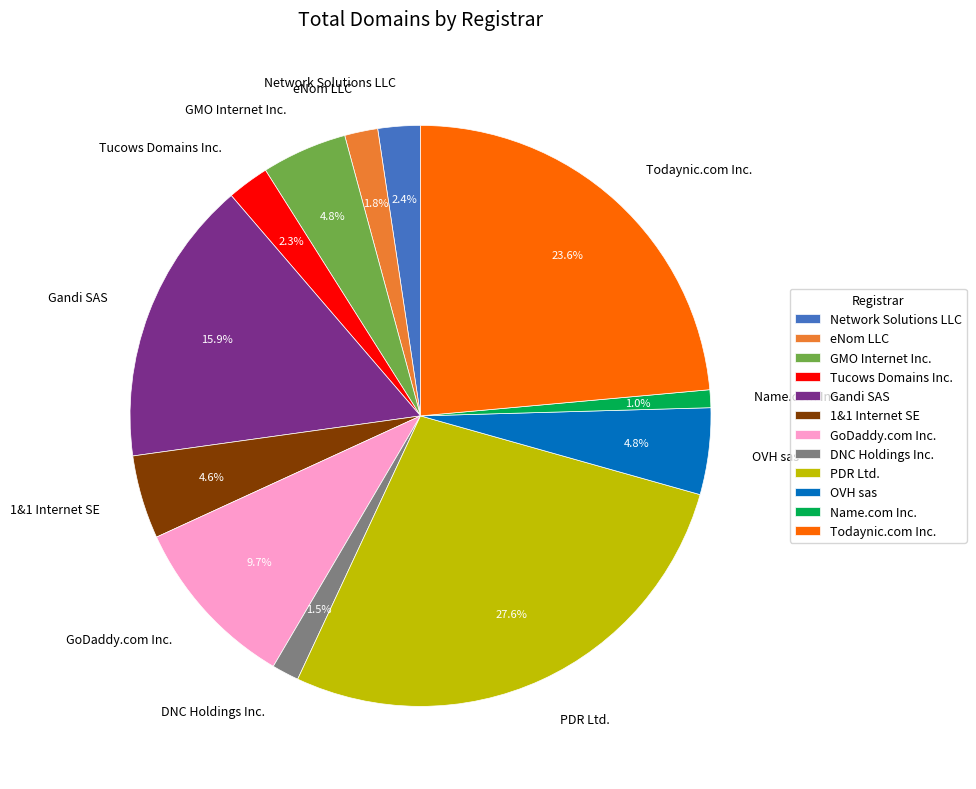

To the nearest percent, what is the combined percentage of PDR Ltd. and Tucows Domains Inc.?

30%